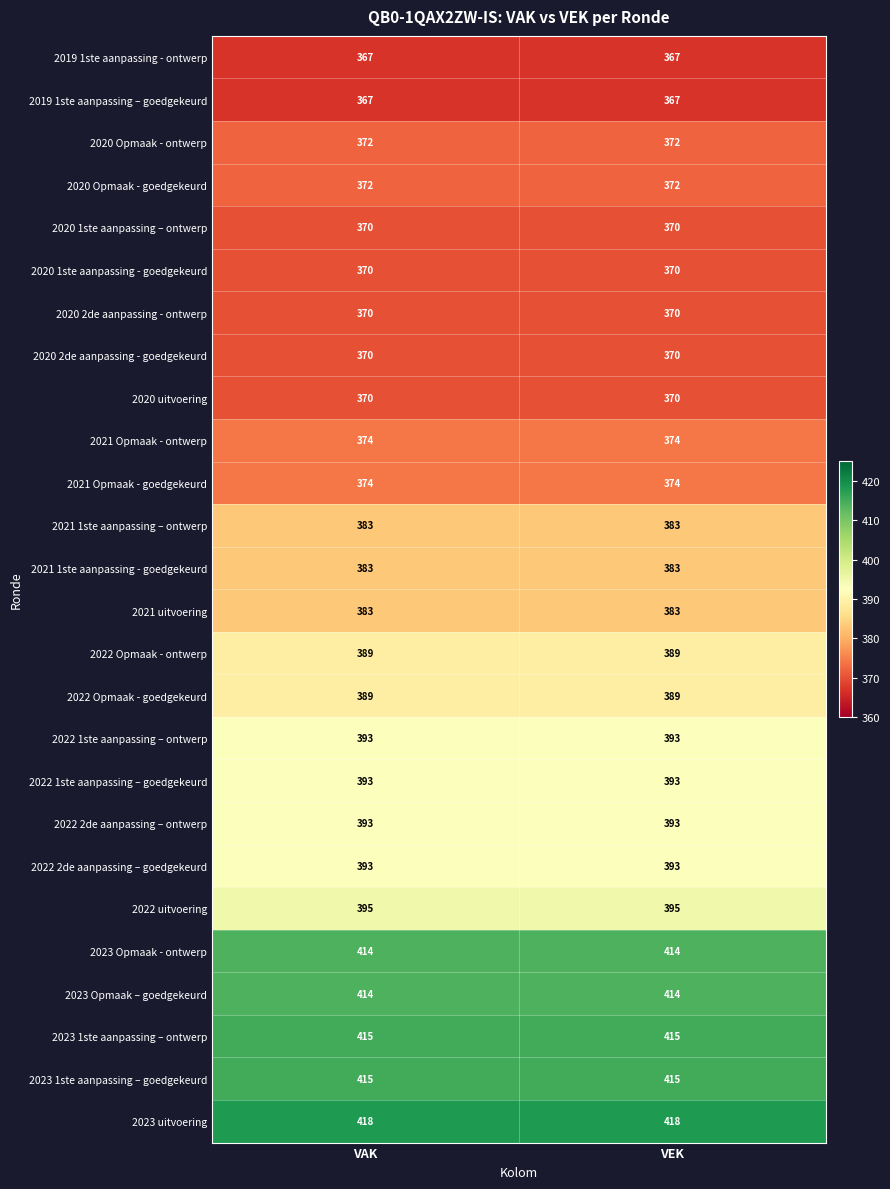

What is the total value across all series at VEK?

10046